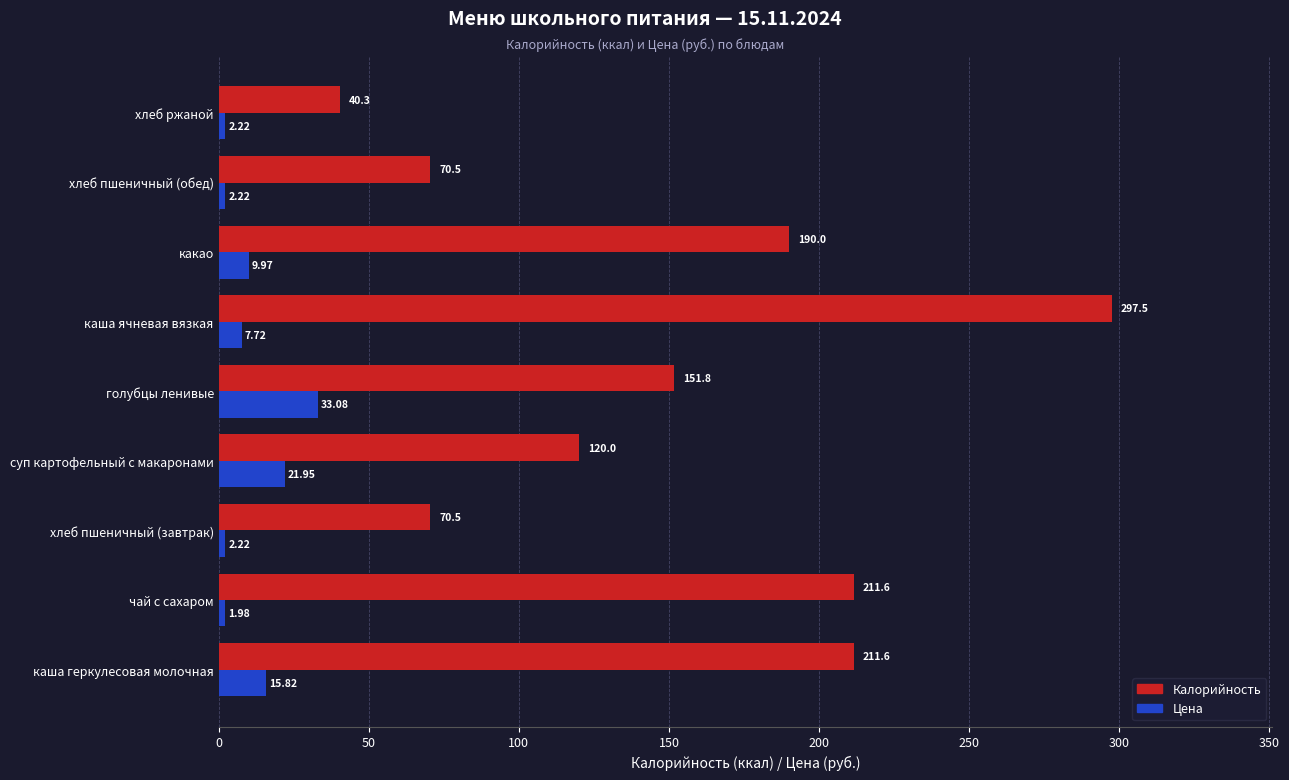

Which category has the lowest value in the Калорийность series?

хлеб ржаной